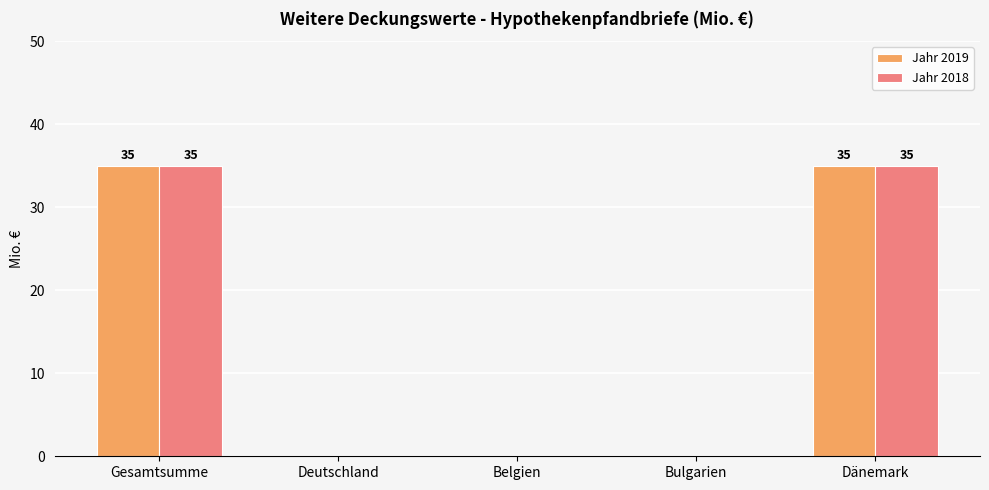

The Jahr 2019 series shows 35 at Gesamtsumme. True or false?

True